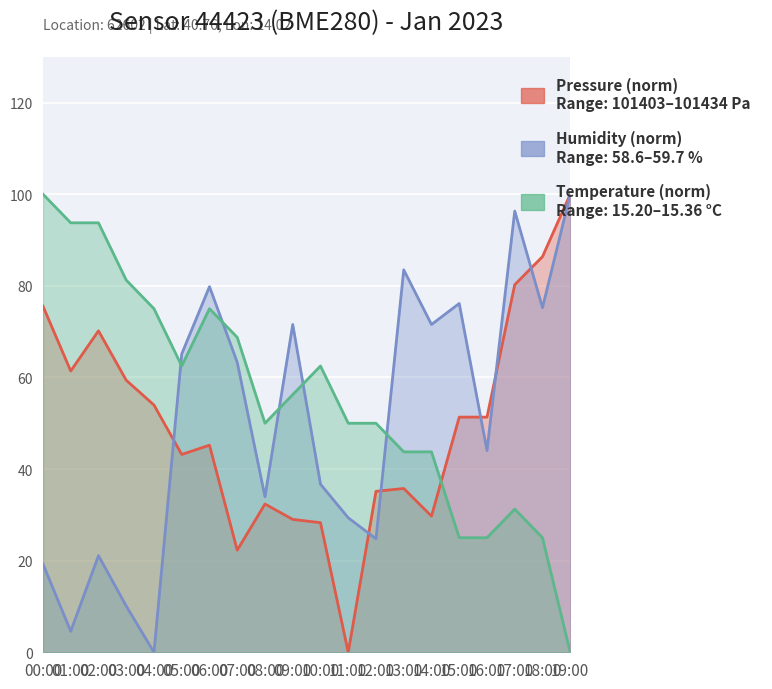

Reading left to right, what are all the values shown in this chart?

pressure: 00:00=75.6	01:00=61.4	02:00=70.2	03:00=59.4	04:00=54.0	05:00=43.2	06:00=45.2	07:00=22.3	08:00=32.4	09:00=29.0	10:00=28.3	11:00=0.0	12:00=35.1	13:00=35.8	14:00=29.7	15:00=51.3	16:00=51.3	17:00=80.2	18:00=86.4	19:00=100.0
humidity: 00:00=19.3	01:00=4.6	02:00=21.1	03:00=10.1	04:00=0.0	05:00=65.1	06:00=79.8	07:00=63.3	08:00=33.9	09:00=71.6	10:00=36.7	11:00=29.4	12:00=24.8	13:00=83.5	14:00=71.6	15:00=76.1	16:00=44.0	17:00=96.3	18:00=75.2	19:00=100.0
temperature: 00:00=100.0	01:00=93.8	02:00=93.8	03:00=81.3	04:00=75.0	05:00=62.5	06:00=75.0	07:00=68.8	08:00=50.0	09:00=56.2	10:00=62.5	11:00=50.0	12:00=50.0	13:00=43.8	14:00=43.8	15:00=25.0	16:00=25.0	17:00=31.3	18:00=25.0	19:00=0.0